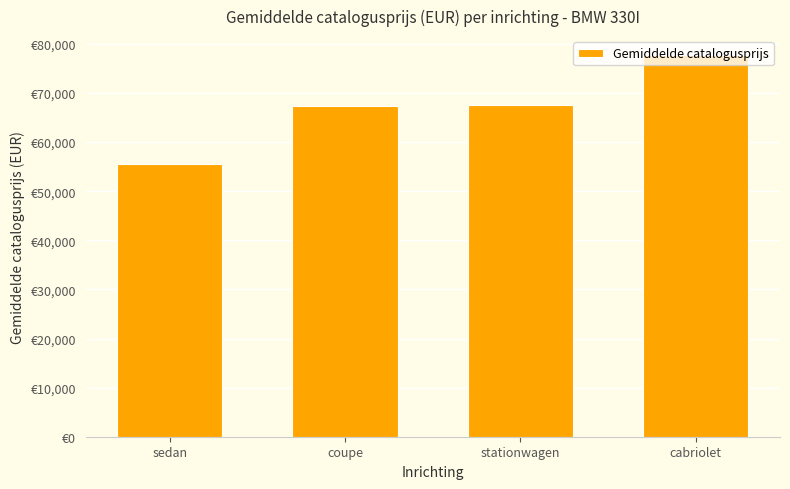

At which label is the value closest to 66611?

coupe